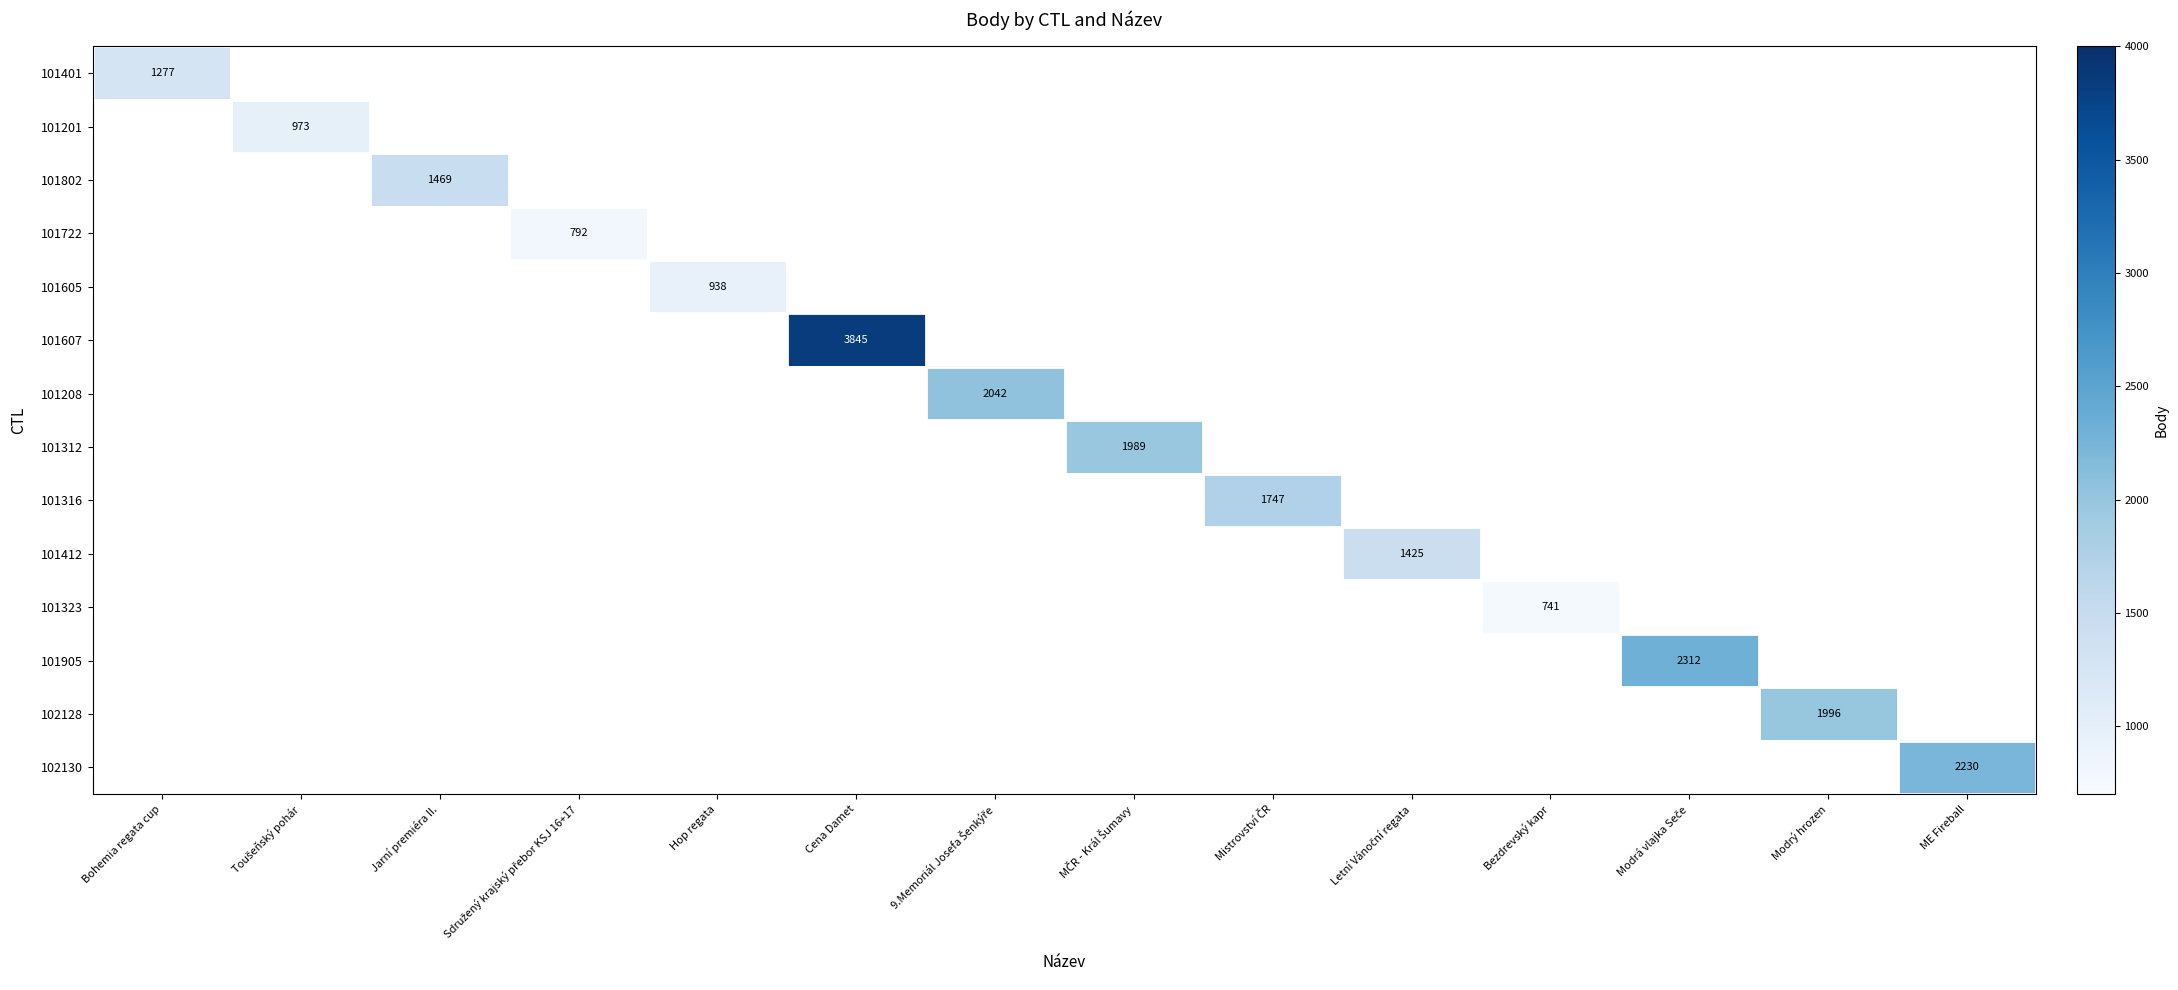

Which category has the highest value across all series?

Cena Damet